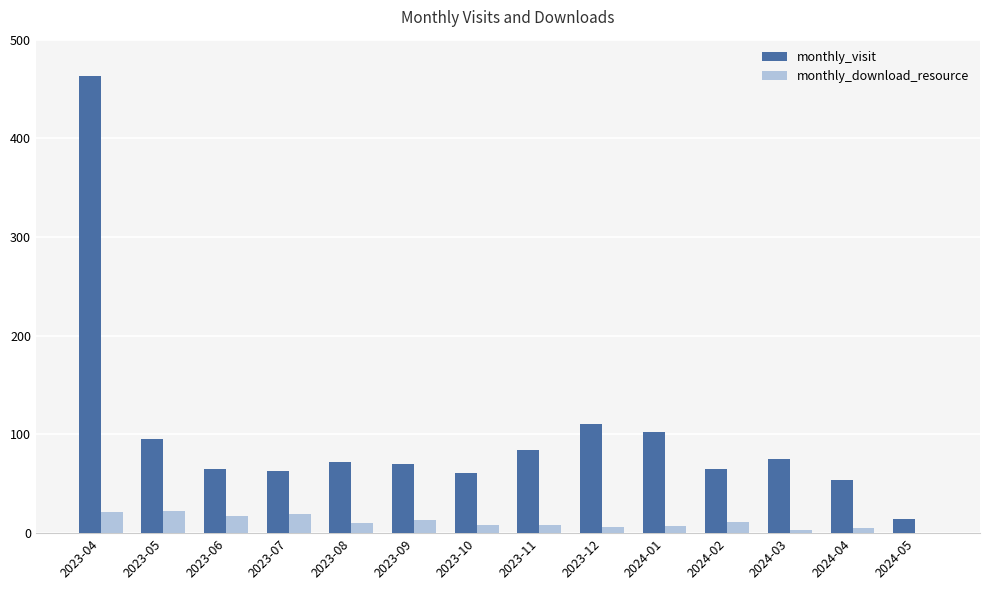

How many categories are shown in the chart?

14